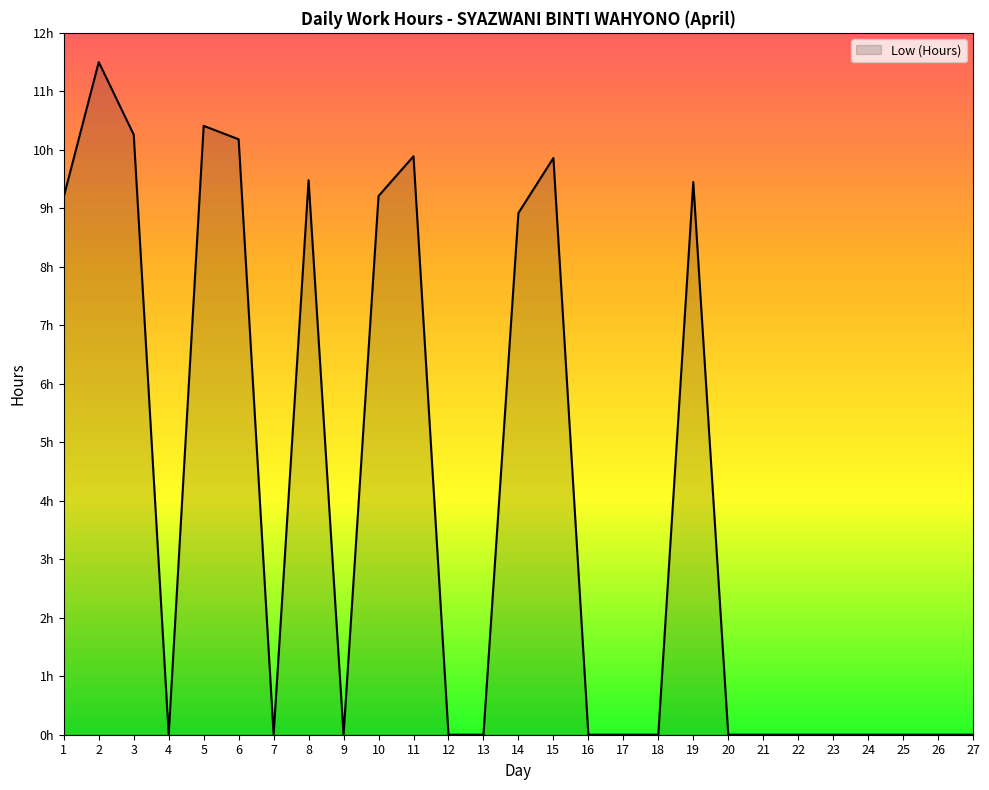

Reading left to right, what are all the values shown in this chart?

1=9.2	2=11.5	3=10.3	4=0.0	5=10.4	6=10.2	7=0.0	8=9.5	9=0.0	10=9.2	11=9.9	12=0.0	13=0.0	14=8.9	15=9.9	16=0.0	17=0.0	18=0.0	19=9.4	20=0.0	21=0.0	22=0.0	23=0.0	24=0.0	25=0.0	26=0.0	27=0.0